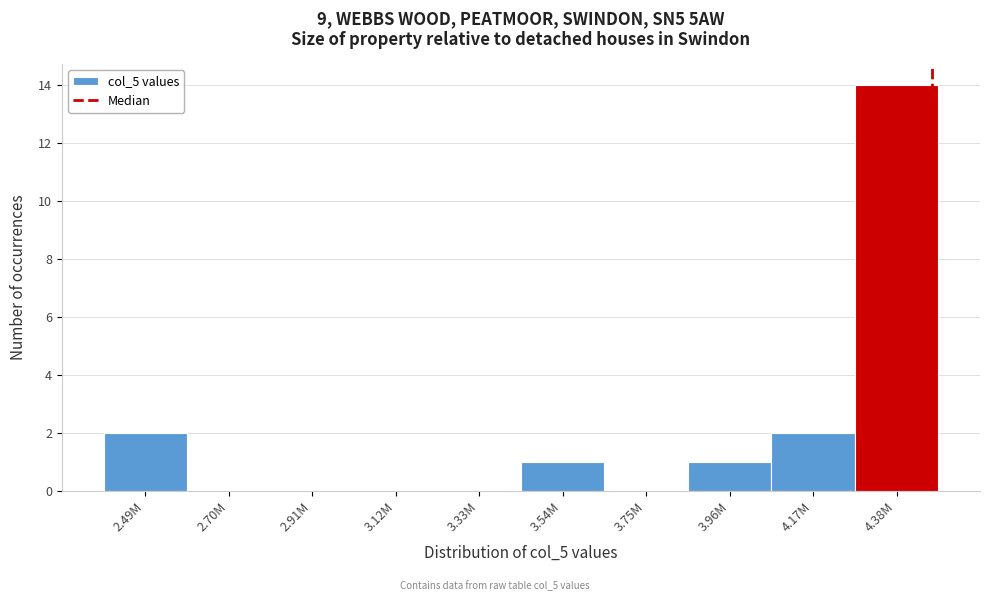

Reading left to right, transcribe all the data shown in this chart.

2.49M=2	2.70M=0	2.91M=0	3.12M=0	3.33M=0	3.54M=1	3.75M=0	3.96M=1	4.17M=2	4.38M=14